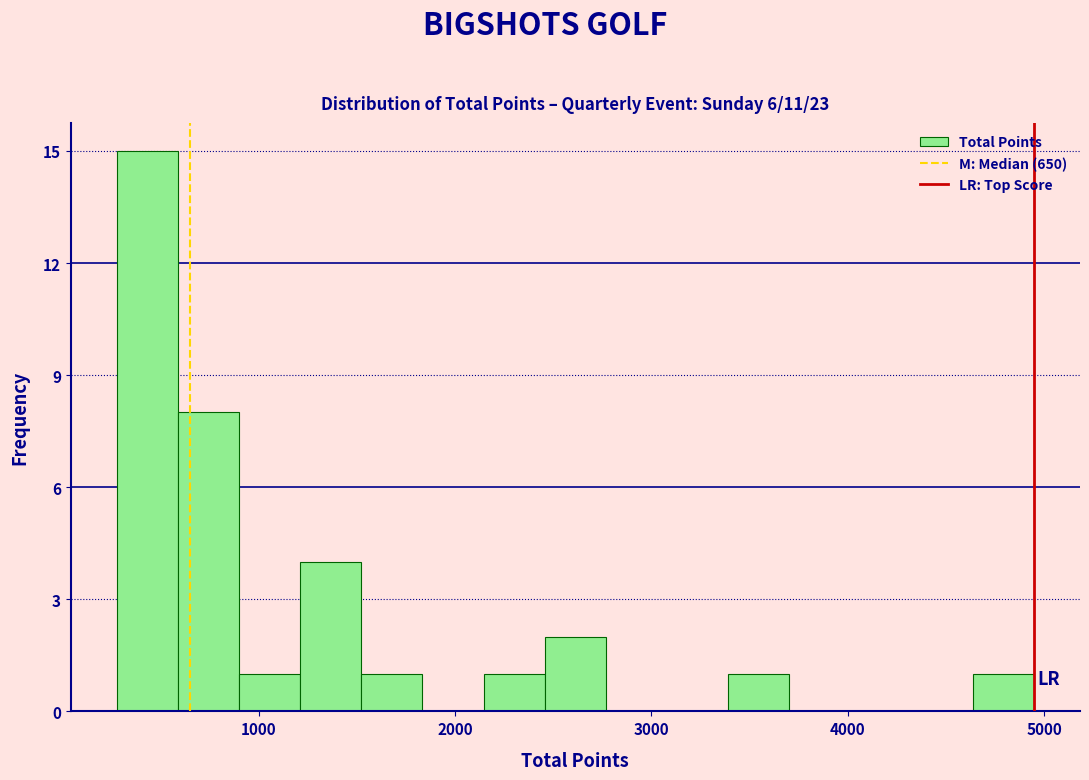

Around what value on the x-axis is the tallest bar? Give the approximate position of its centre, as read against the axis.

400